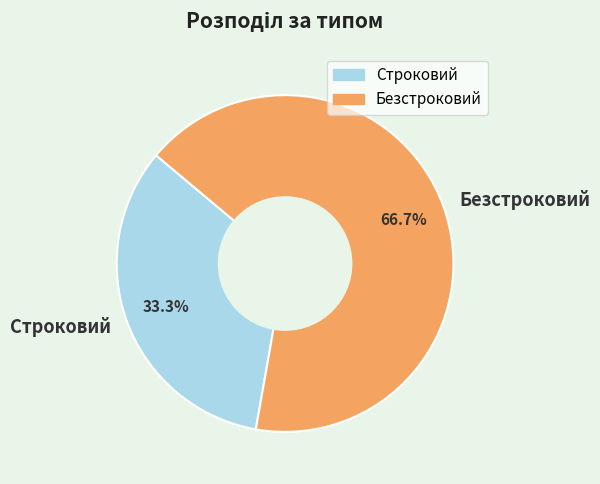

Rank the categories by value from highest to lowest.

Безстроковий, Строковий